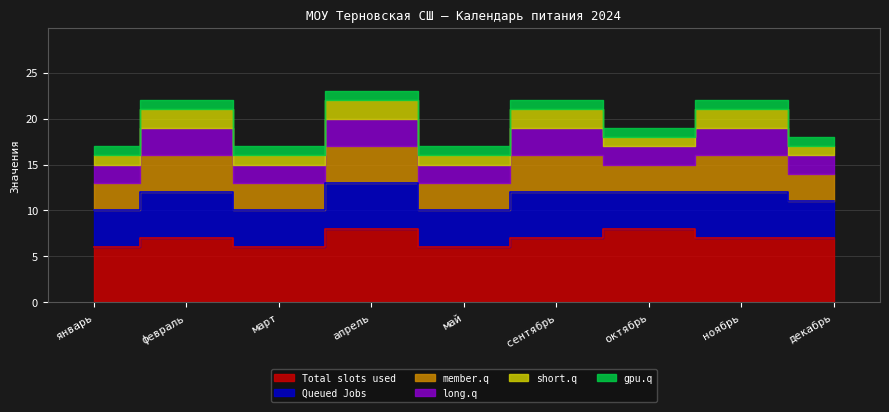

True or false: short.q and gpu.q cross at least once.

False